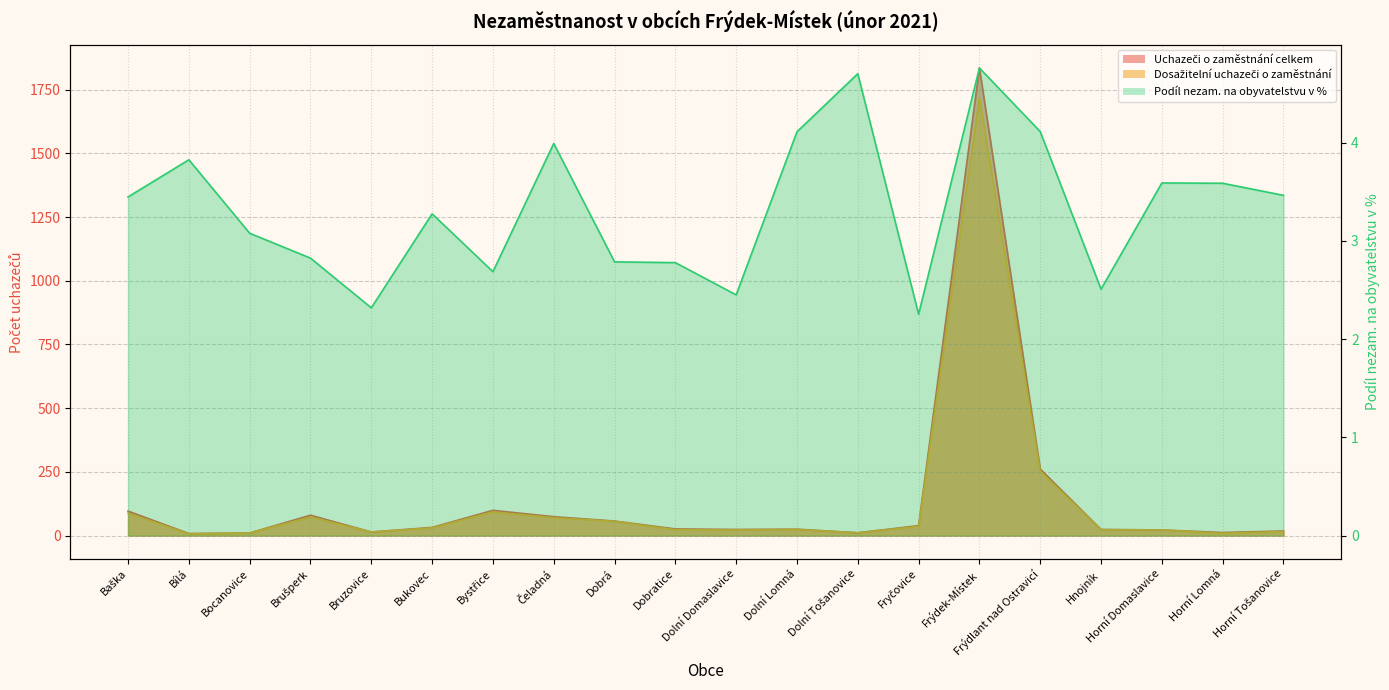

What is the label of the 16th point from the right?

Bruzovice